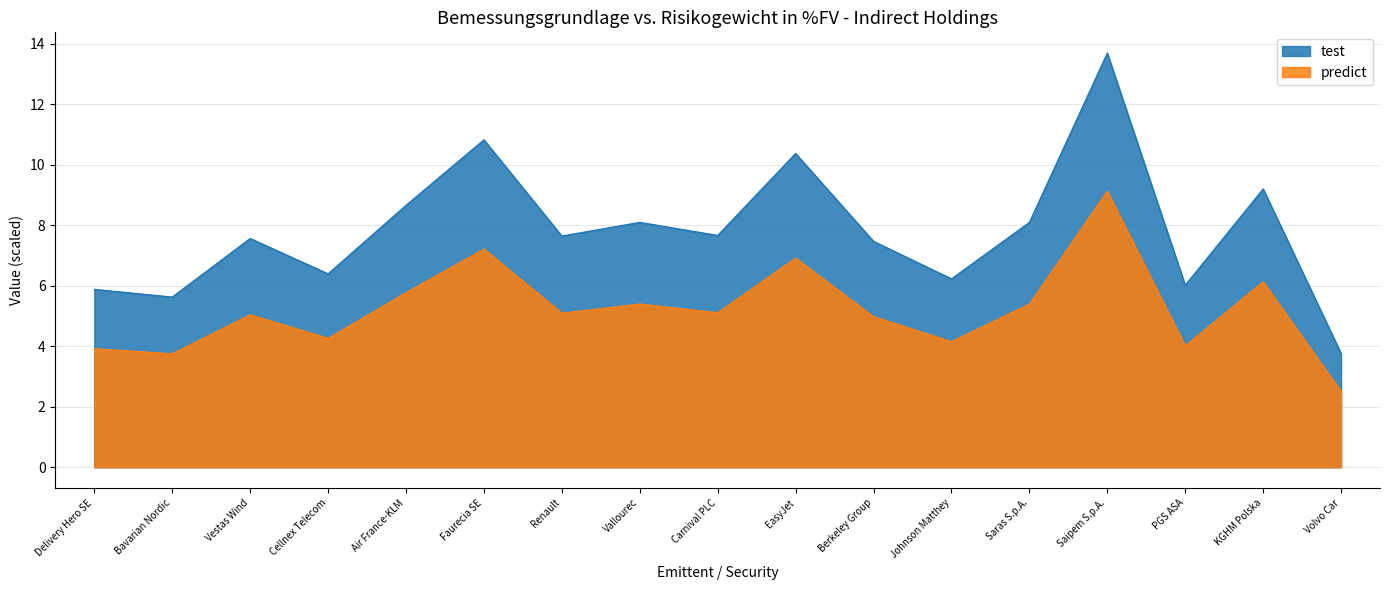

Is it true that test equals 6.0 at PGS ASA?

True